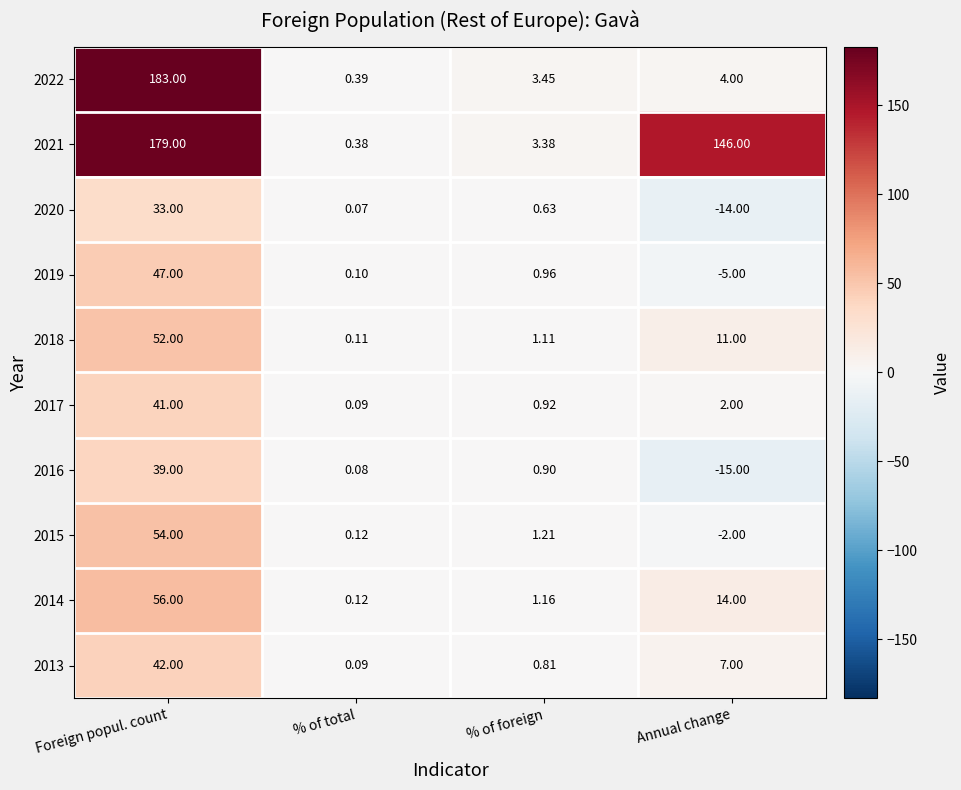

How many series are shown in this chart?

10